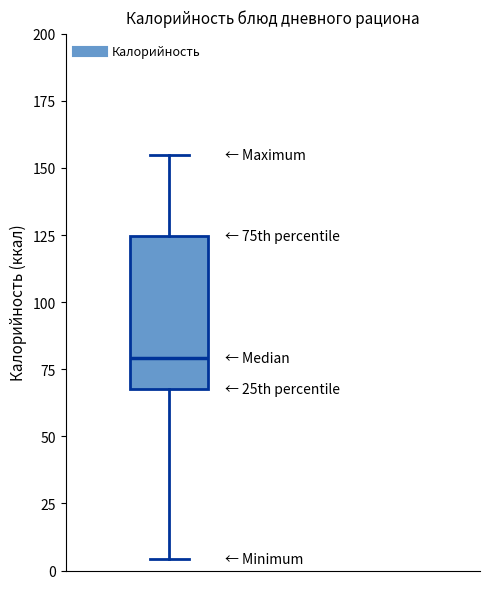

Transcribe this box plot: give where the median line is, the range the box spans, and where the two whiskers end, as read against the y-axis. The values are not printed on the chart, so give them approximately, as read against the axis.

median 80, box 70 to 125, whiskers 5 to 155